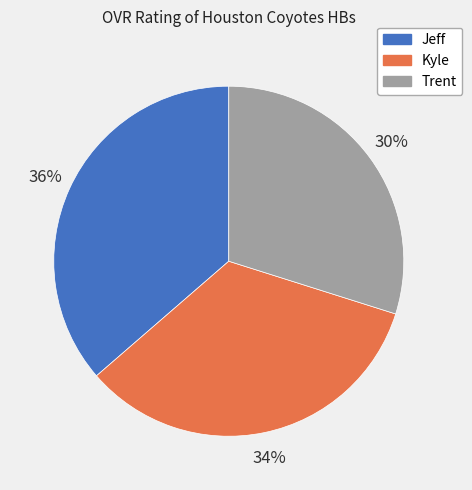

To the nearest percent, what percentage of the pie is Jeff?

36%